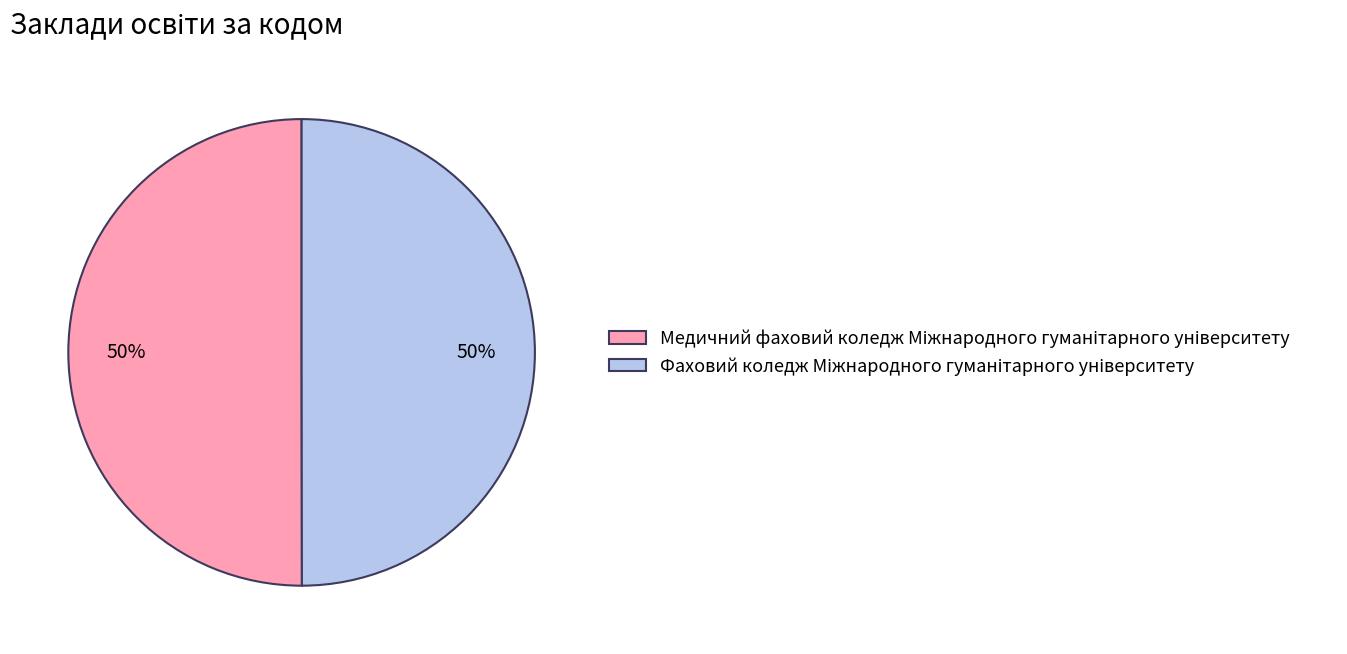

To the nearest percent, what is the average slice percentage?

50%